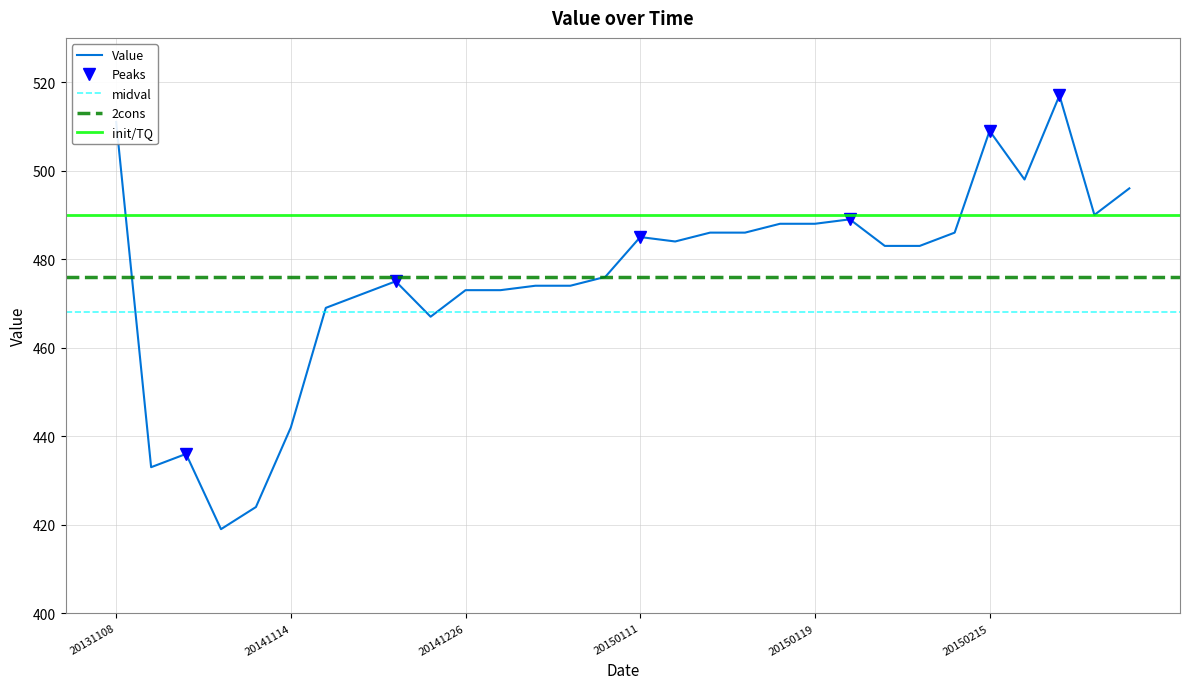

Reading right to left, extract all data points from this chart.

496	490	517	498	509	486	483	483	489	488	488	486	486	484	485	476	474	474	473	473	467	475	472	469	442	424	419	436	433	511